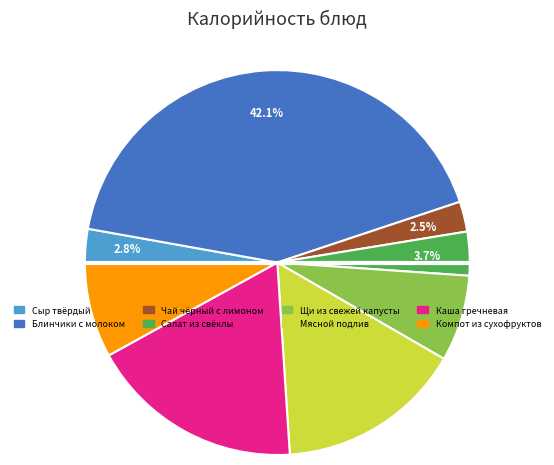

To the nearest percent, what is the combined percentage of Блинчики с молоком and Салат из свёклы?

46%